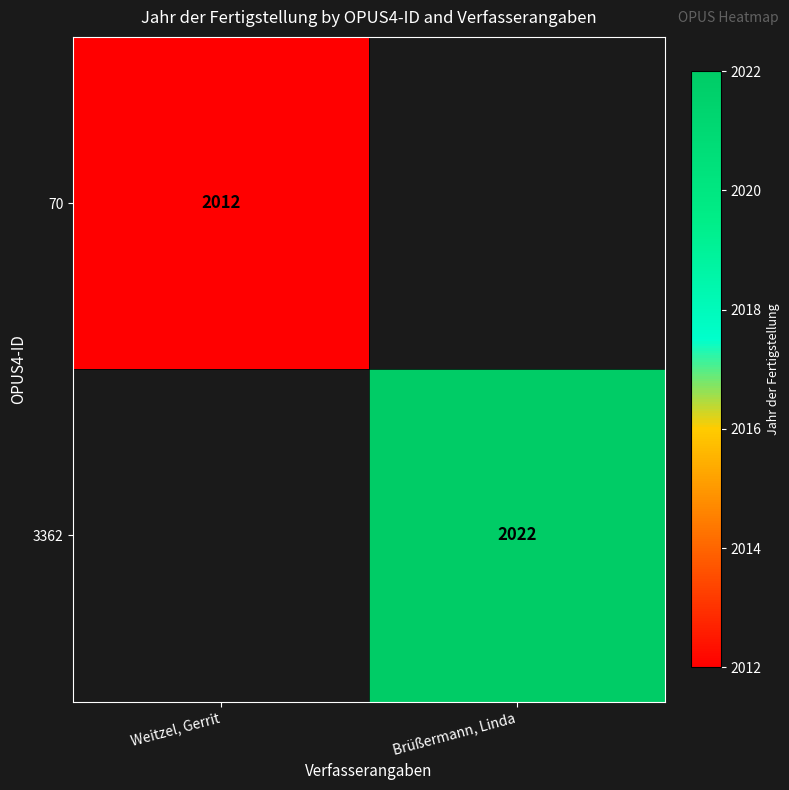

The value of 70 at Weitzel, Gerrit is 2905. True or false?

False